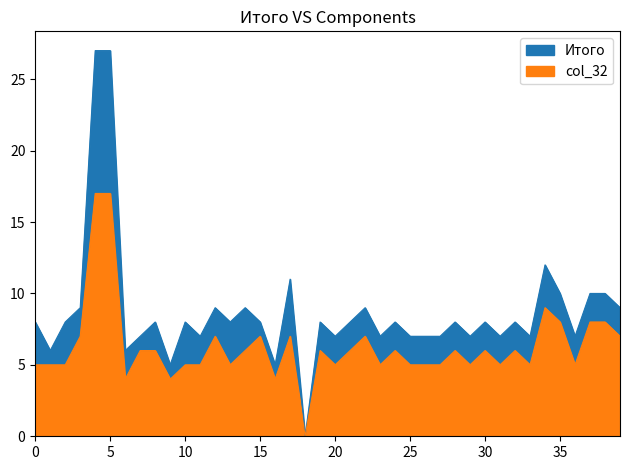

True or false: col_32 and Итого cross at least once.

False